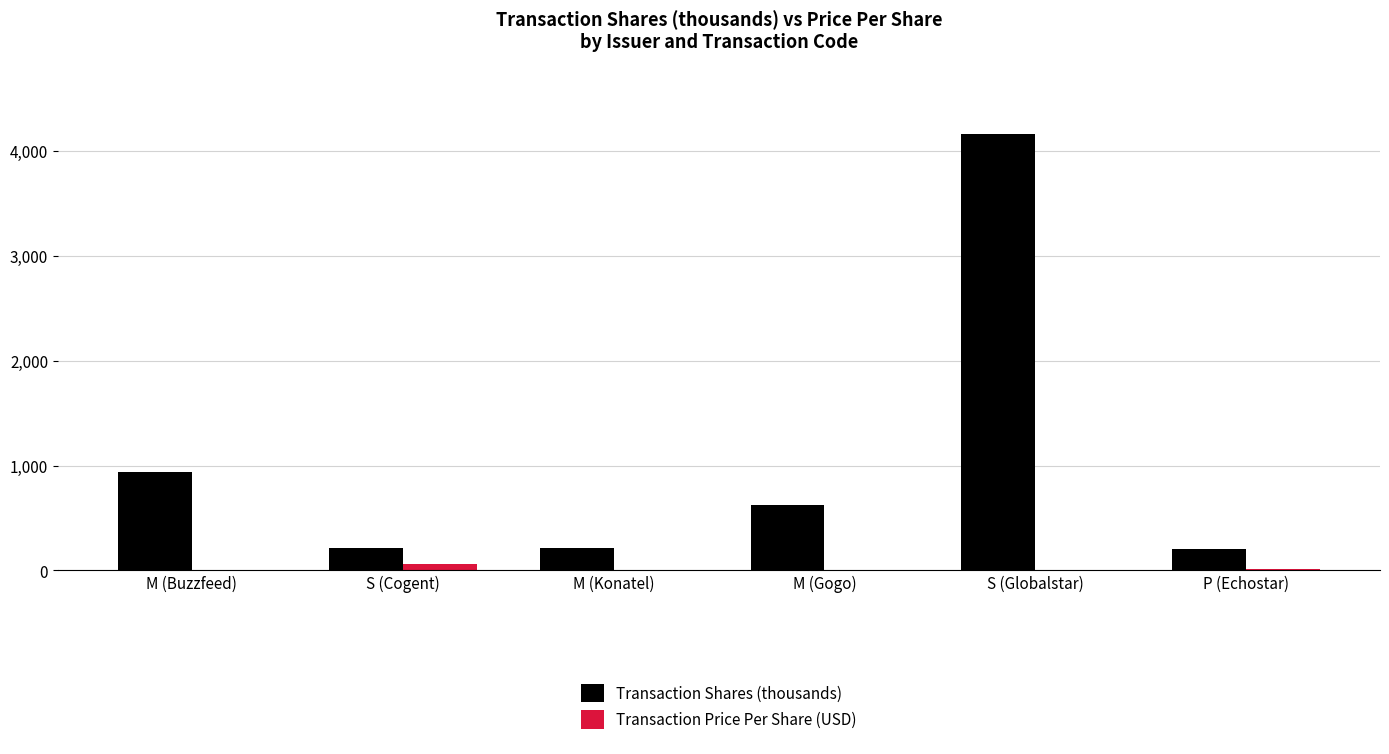

Is the value of Transaction Shares (thousands) at M (Konatel) greater than the value of Transaction Price Per Share (USD) at M (Konatel)?

Yes